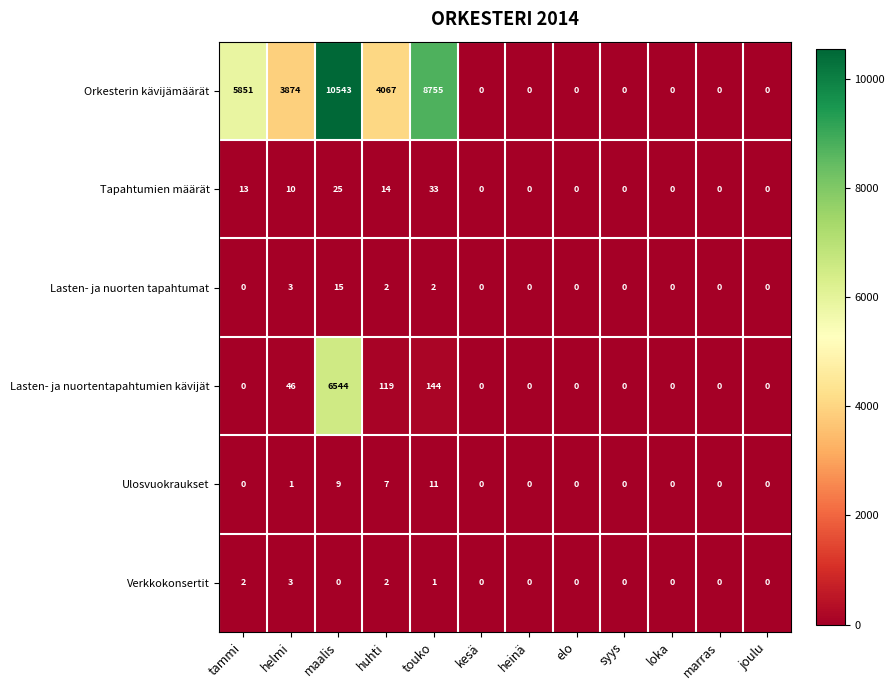

Between helmi and touko, which series saw the biggest shift?

Orkesterin kävijämäärät